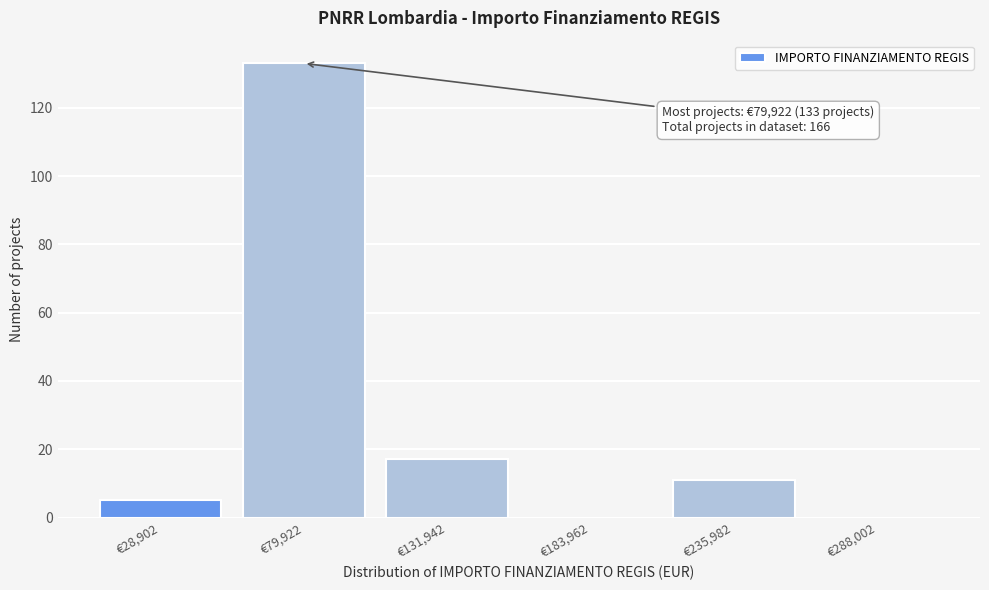

Reading right to left, what are all the values shown in this chart?

€288,002=0	€235,982=11	€183,962=0	€131,942=17	€79,922=133	€28,902=5